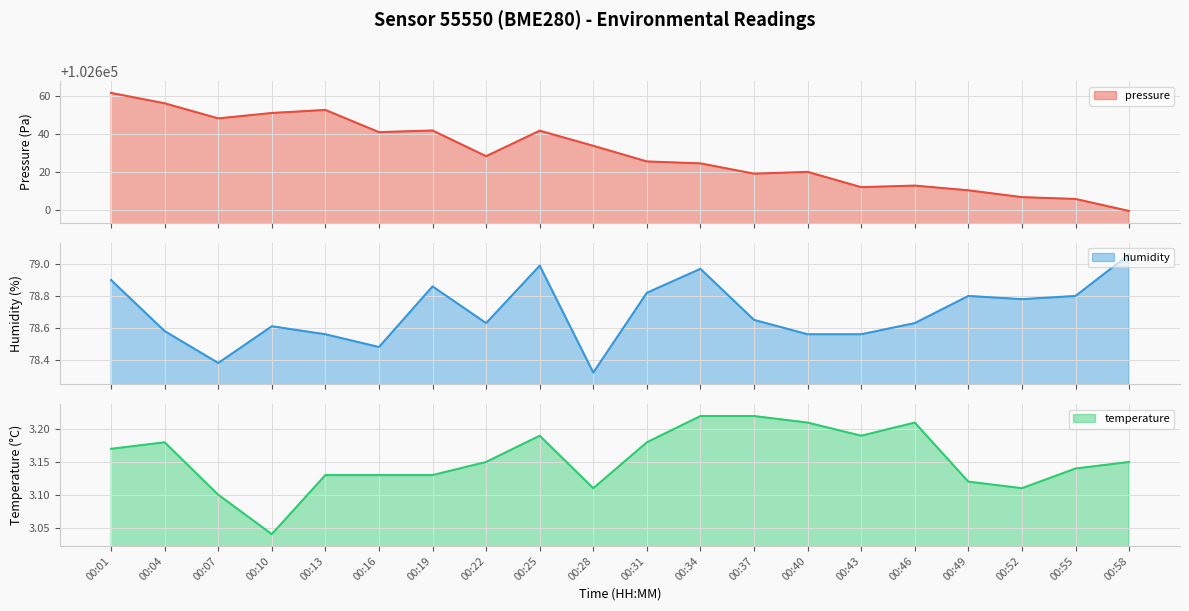

What is the difference between the second highest and minimum values in the pressure (line) series?

56.7